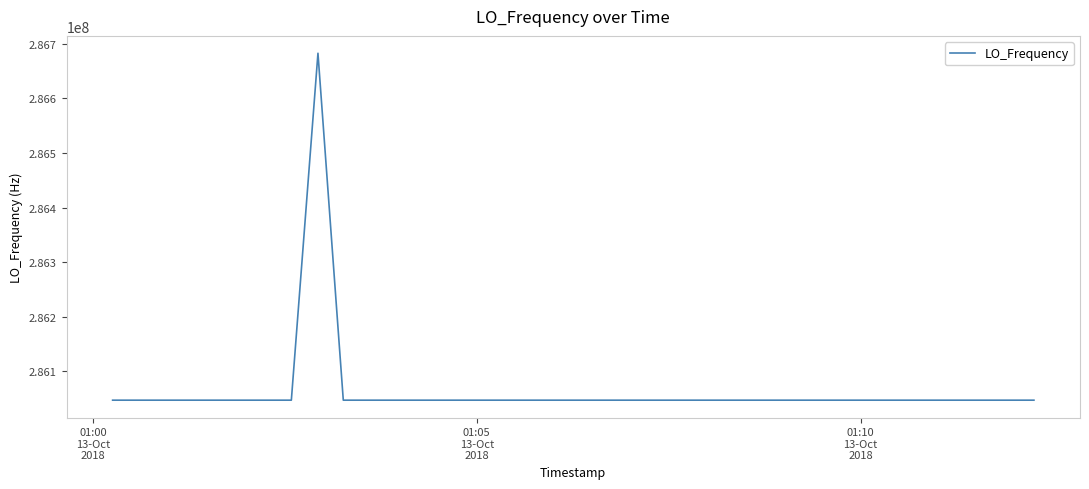

What is the value of the 2nd point from the left?

286047000.3